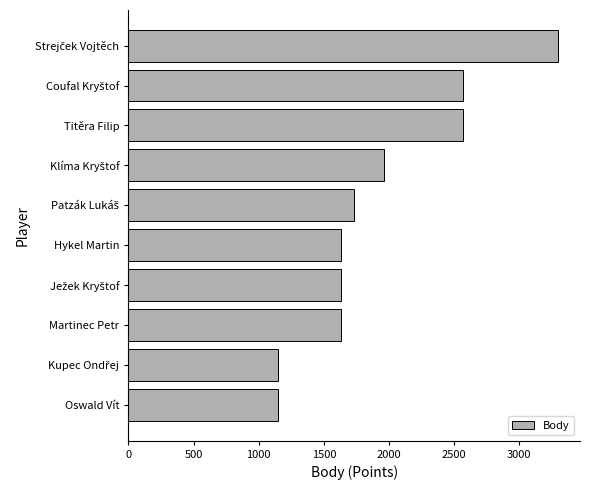

How many bars are there in total?

10